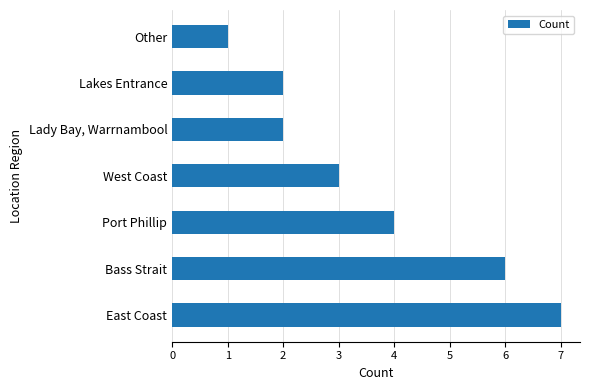

Count the number of categories in the chart.

7